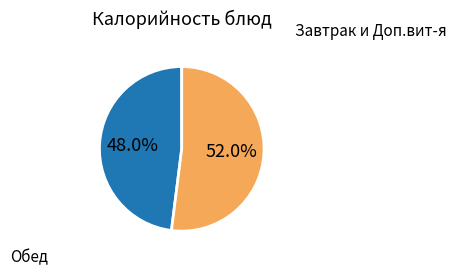

Does any single category account for the majority?

Yes